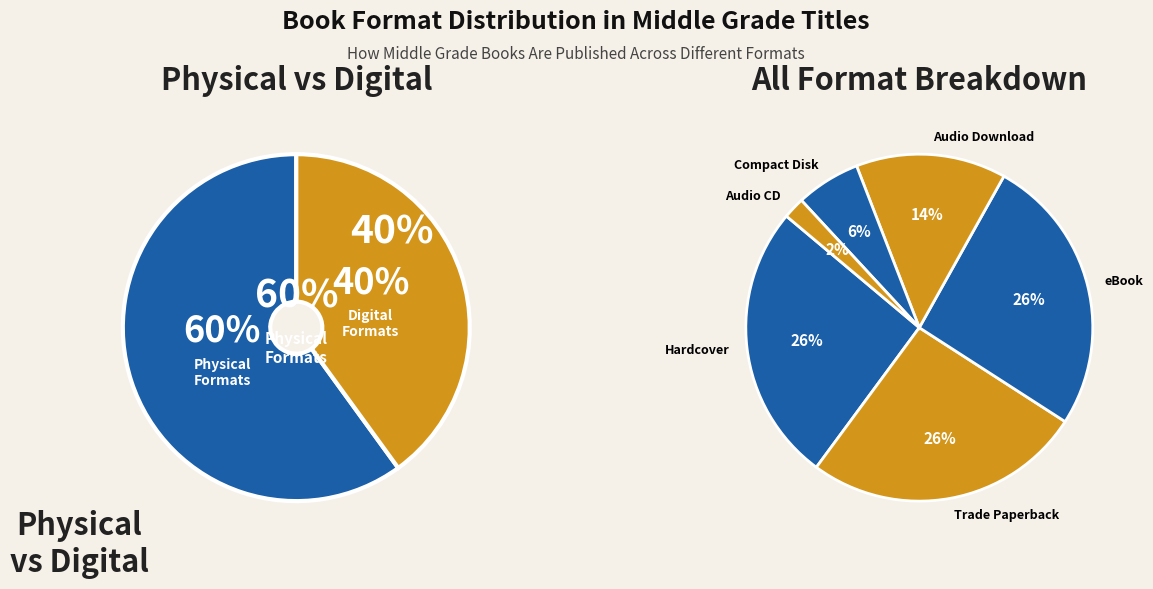

Is it true that eBook is 12% of the pie?

False